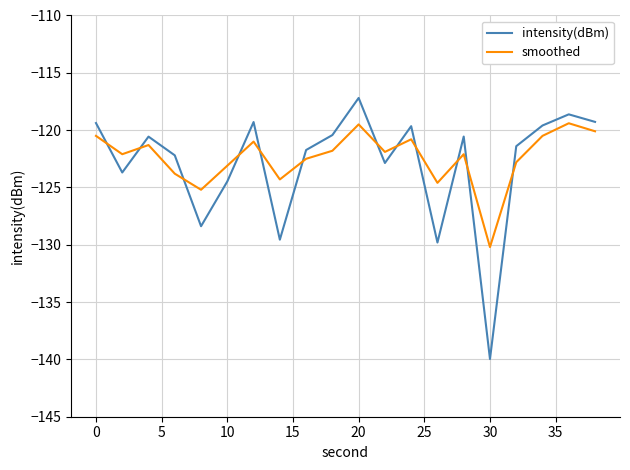

True or false: intensity(dBm) and smoothed cross at least once.

True